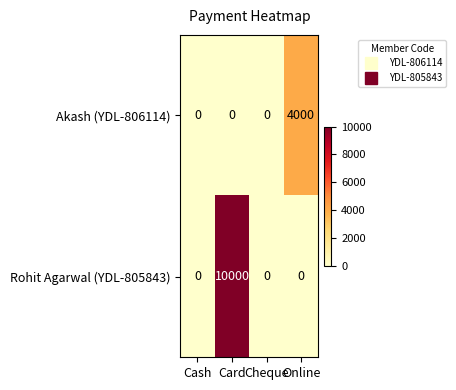

What is the difference between the maximum and second lowest values in the Akash (YDL-806114) series?

4000